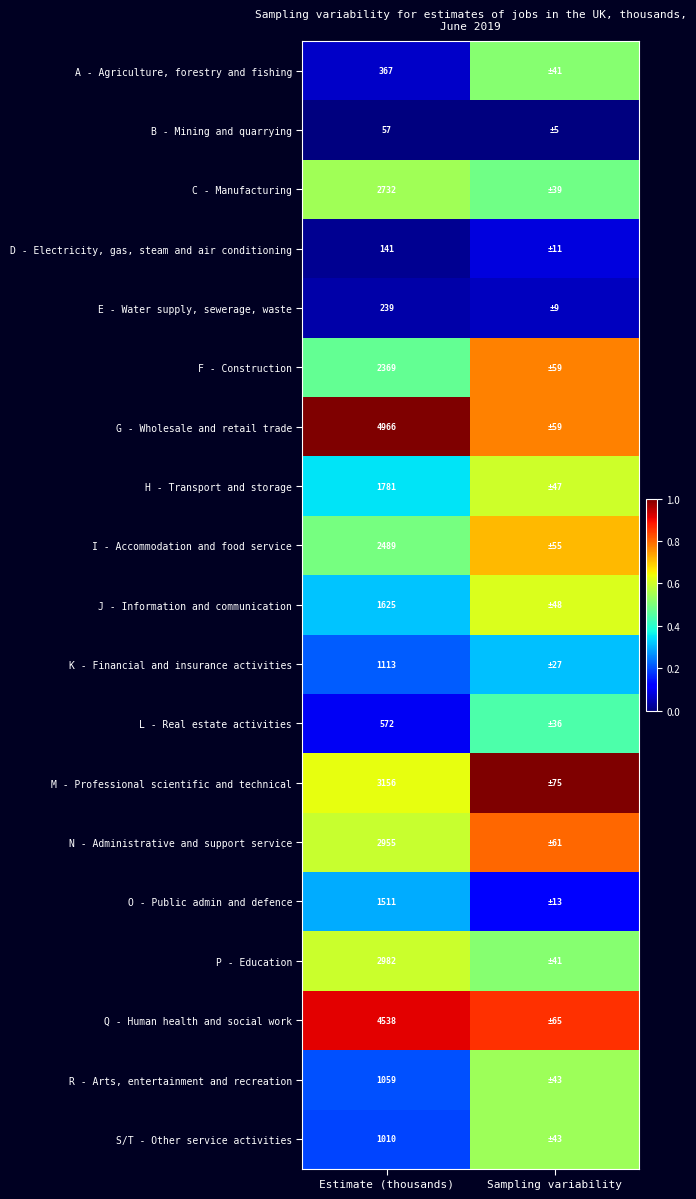

Is the value of R - Arts, entertainment and recreation at Estimate (thousands) greater than the value of N - Administrative and support service at Estimate (thousands)?

No